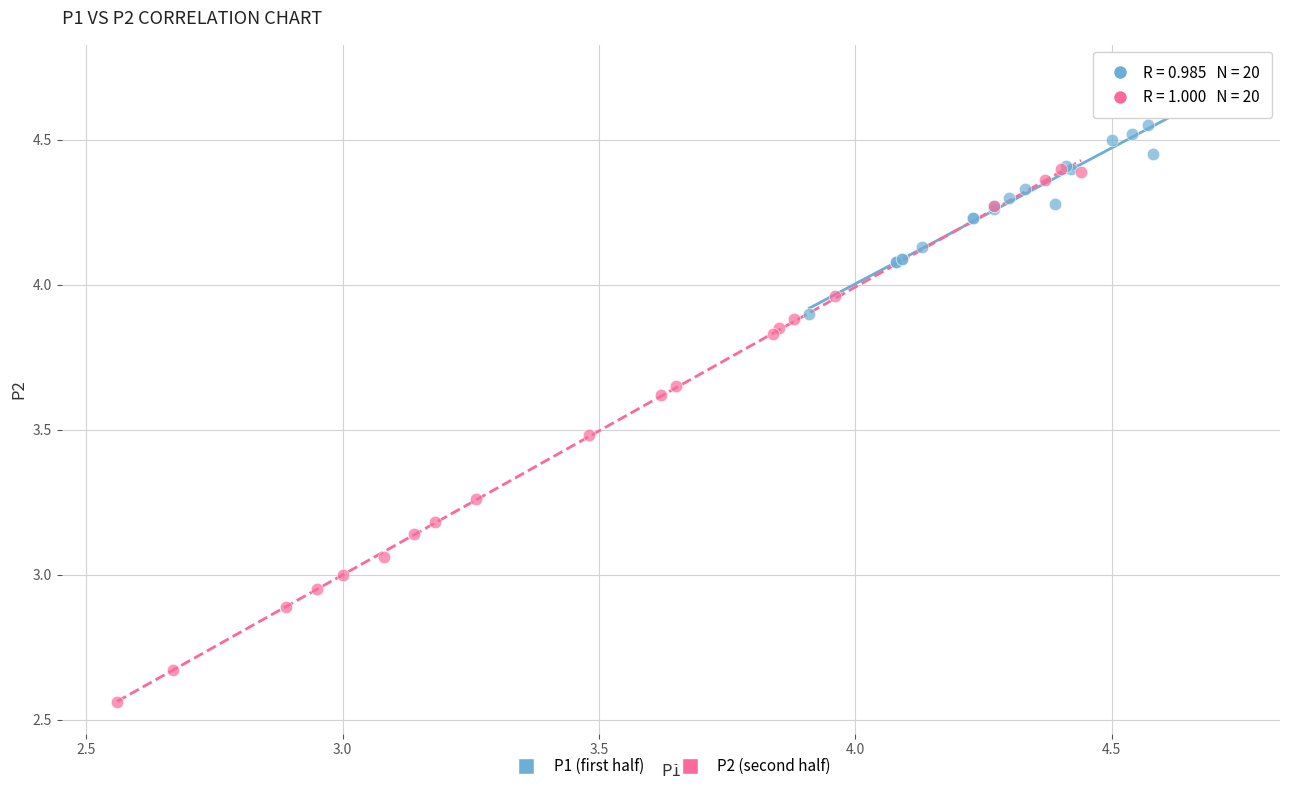

What are all the series names shown in the legend?

P1 (first half), P2 (second half)